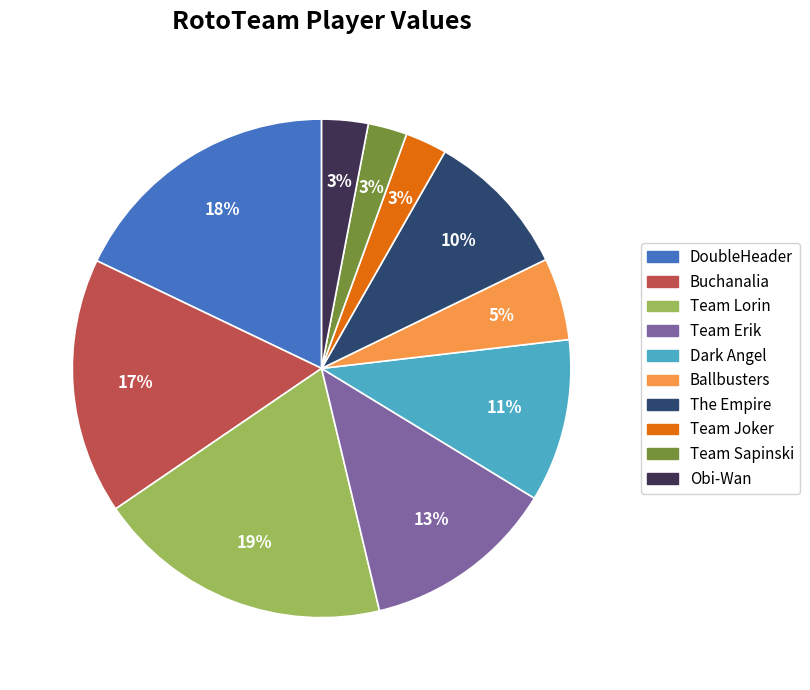

Is there any slice that represents more than half of the pie?

No